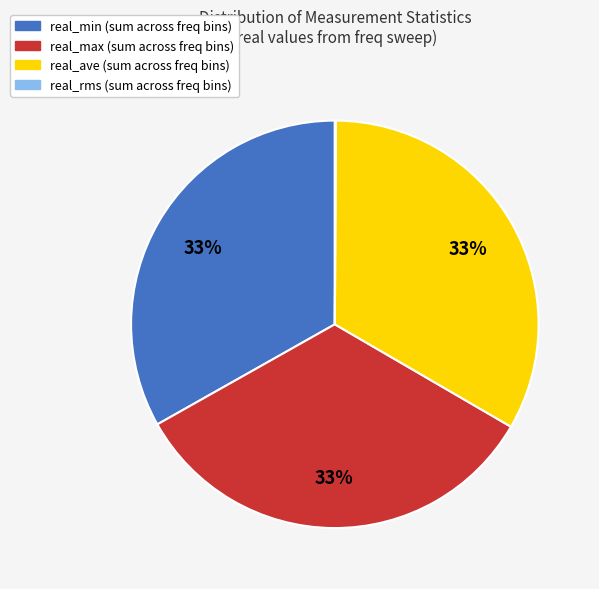

Combined, do real_max and real_ave account for over 50%?

Yes